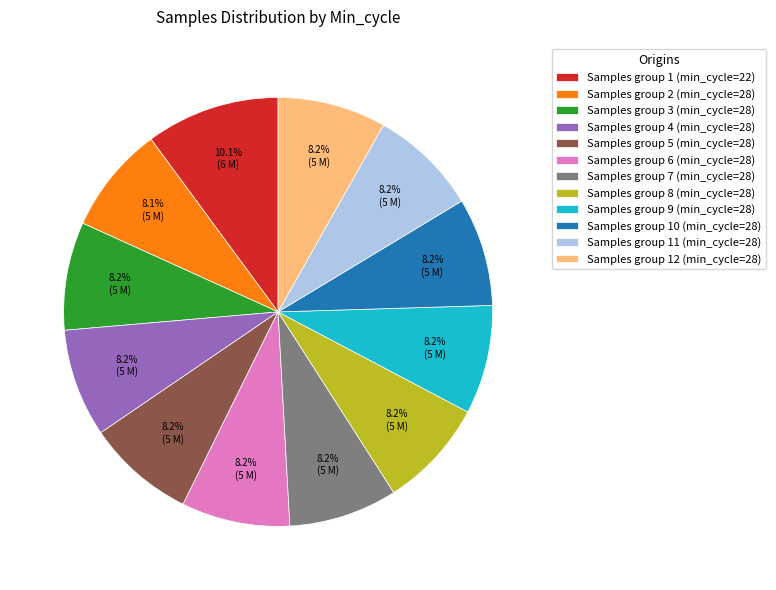

What is the largest slice in the pie chart?

Samples group 1 (min_cycle=22)